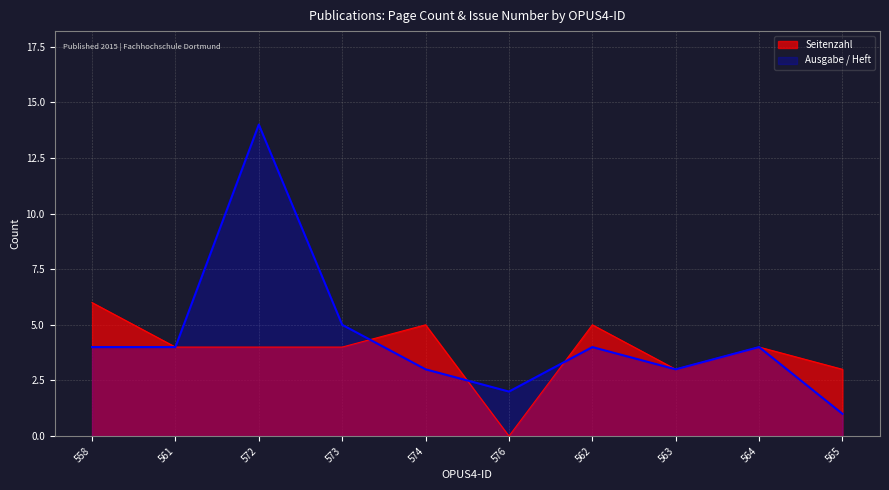

In Ausgabe / Heft, how many points are lower than both neighbors (excluding endpoints)?

2